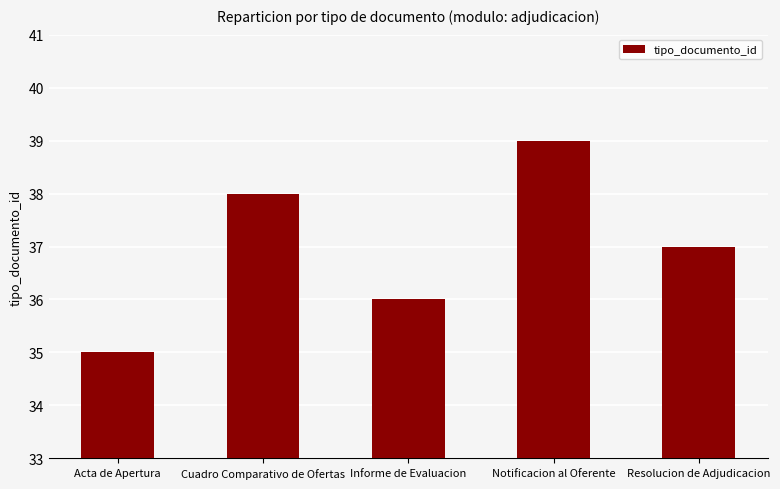

How many data points are less than 37?

2